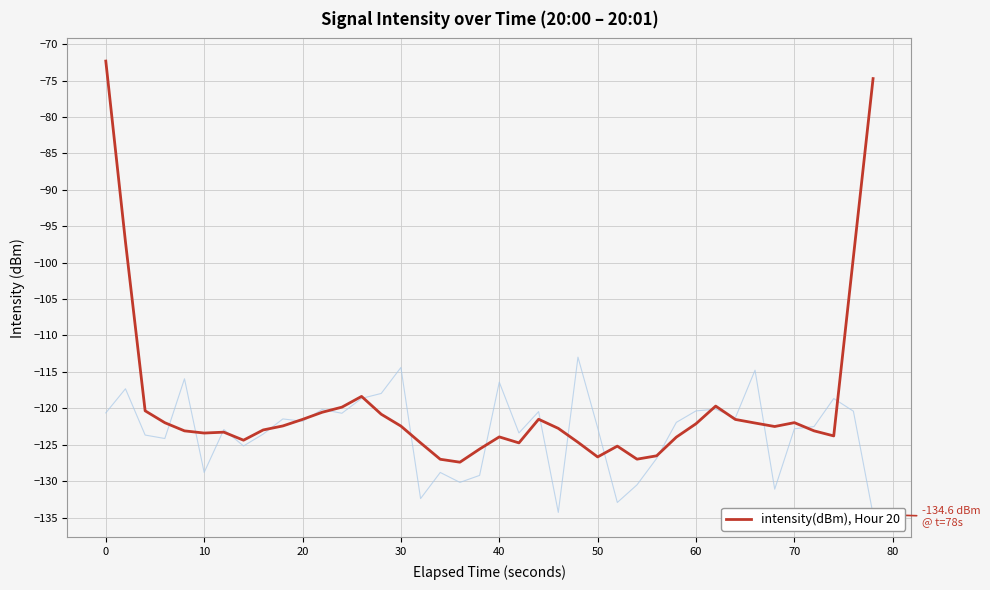

How many interior local valleys (lower than both neighbors) does the data have?

8